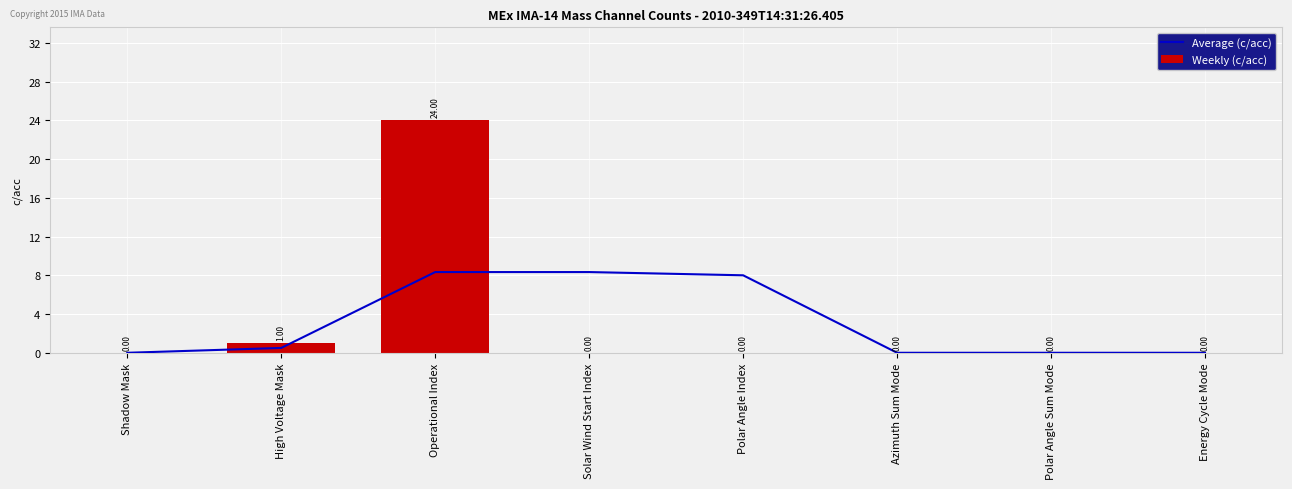

Which series has the largest total across all categories?

Average (c/acc)